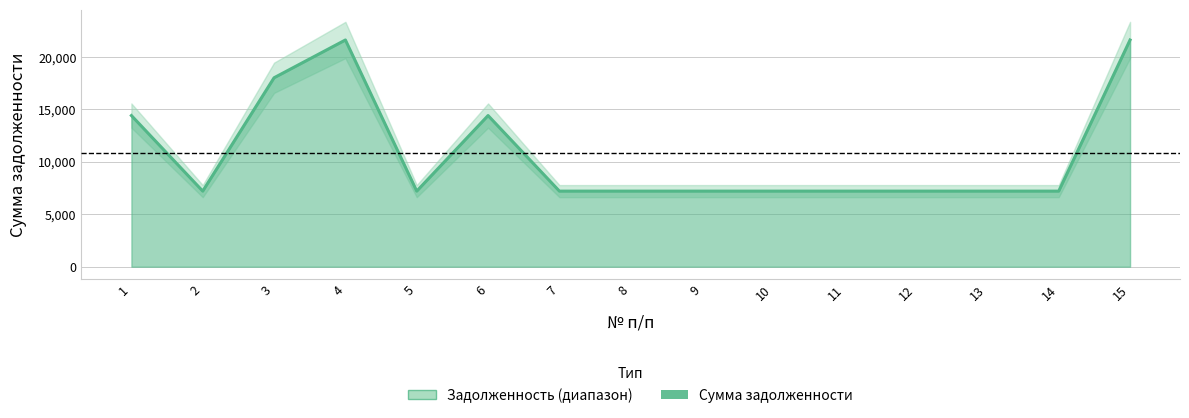

At which category does the chart reach its peak across all series?

4